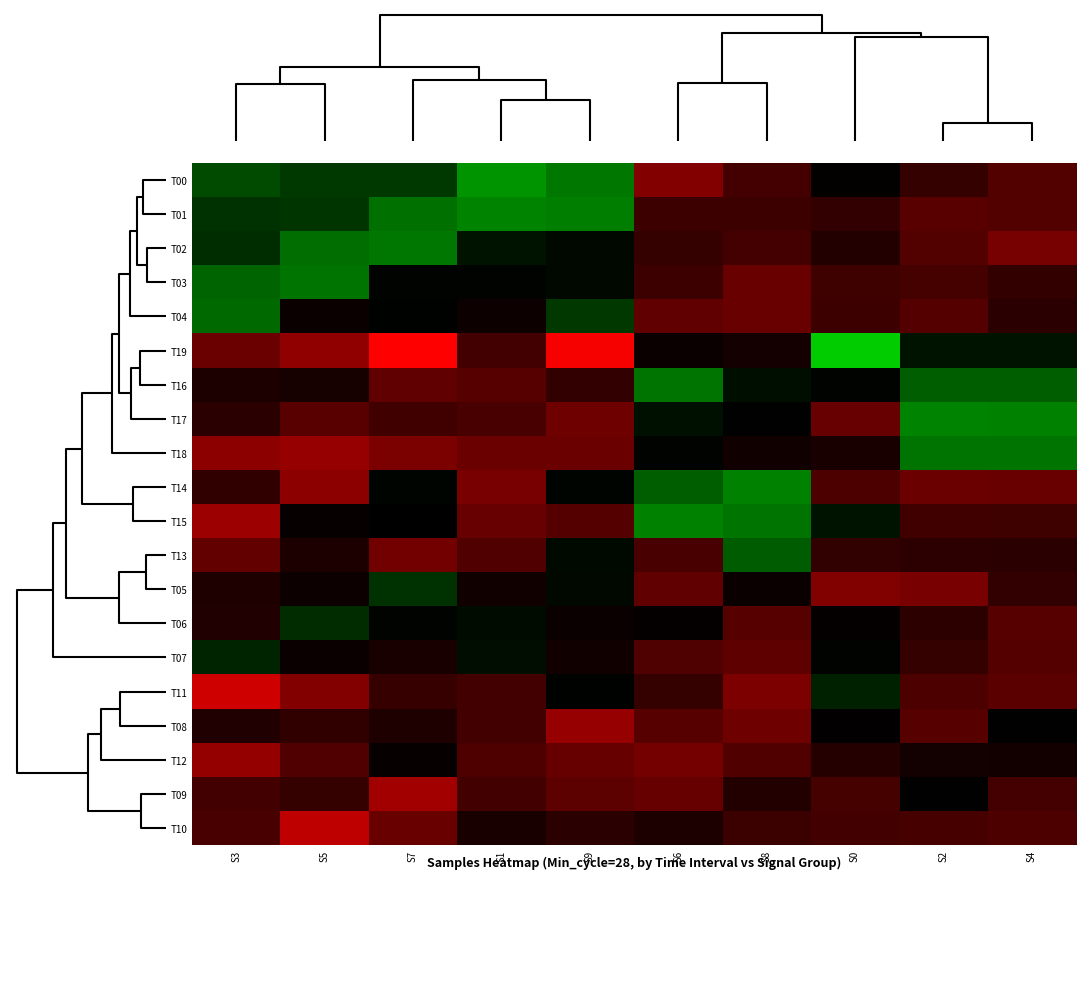

Which label corresponds to the largest value in the chart?

S7